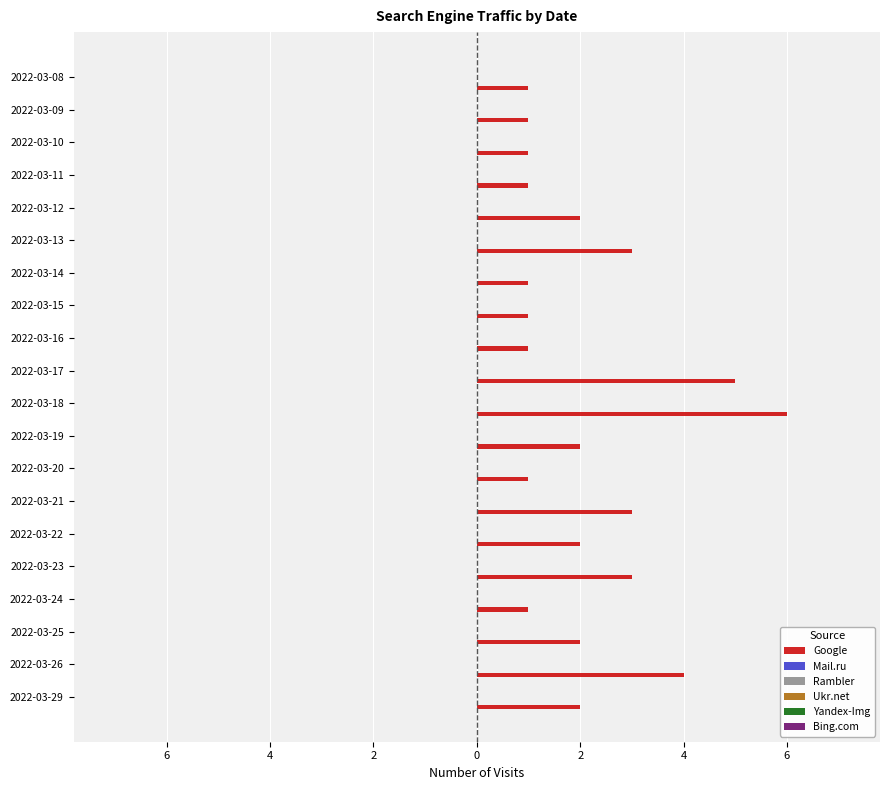

Does the chart contain any negative values?

No